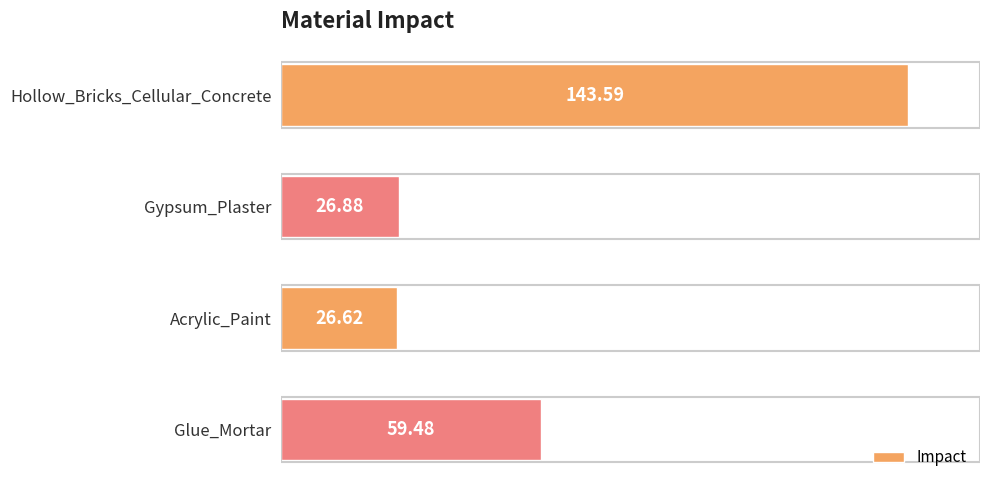

Which label corresponds to the largest value in the chart?

Hollow_Bricks_Cellular_Concrete